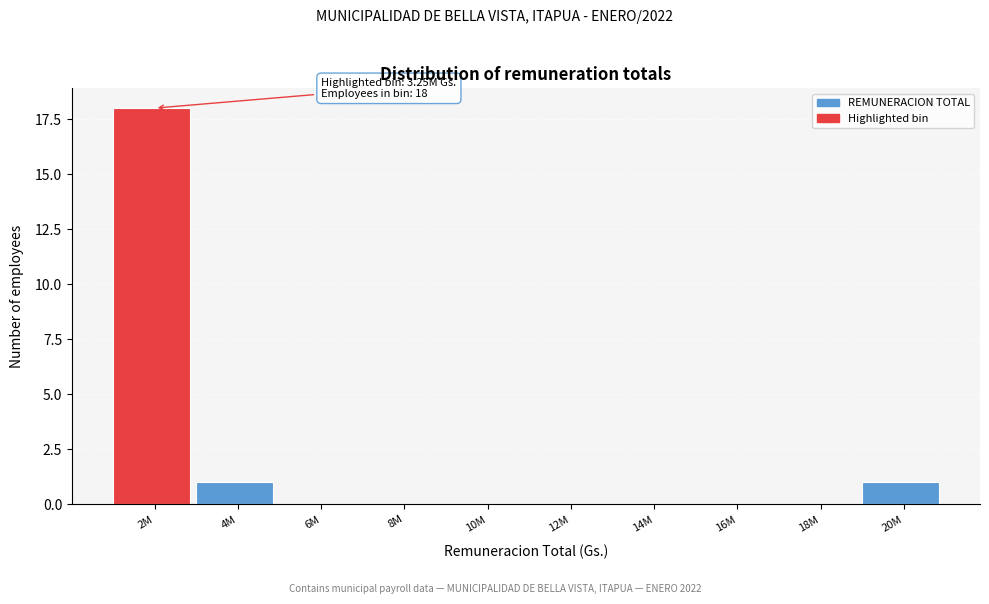

Reading left to right, transcribe all the data shown in this chart.

2M=18	4M=1	6M=0	8M=0	10M=0	12M=0	14M=0	16M=0	18M=0	20M=1